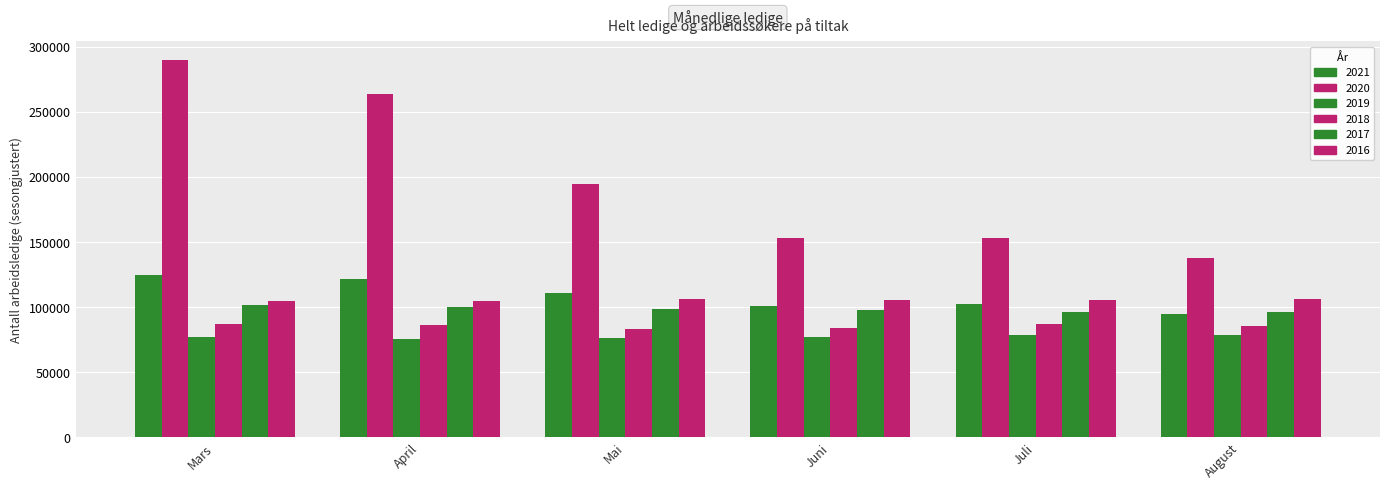

The value of 2016 at Juli is 28633. True or false?

False